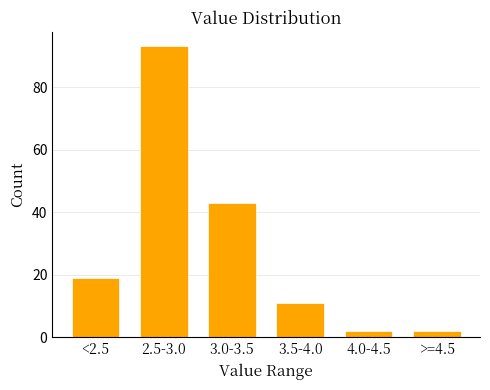

Reading left to right, what are all the values shown in this chart?

<2.5=19	2.5-3.0=93	3.0-3.5=43	3.5-4.0=11	4.0-4.5=2	>=4.5=2